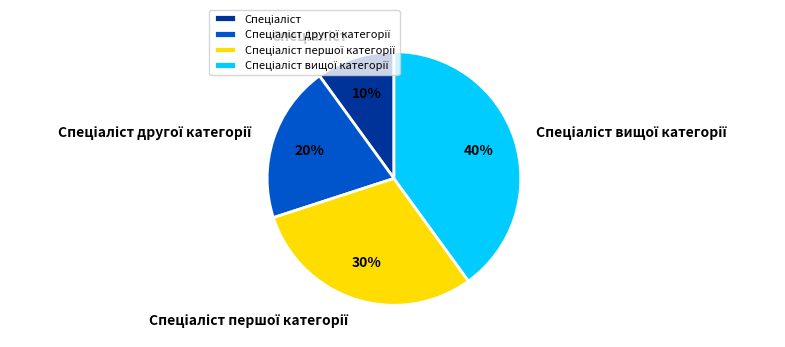

Is there any slice that represents more than half of the pie?

No